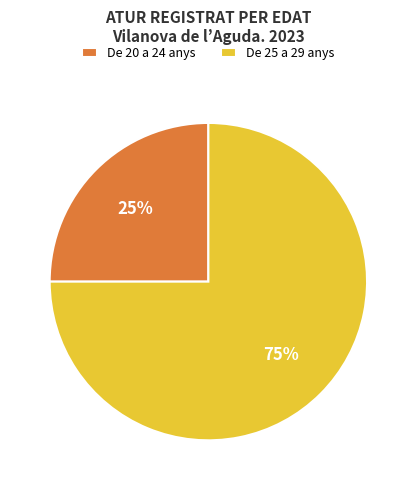

To the nearest percent, what percentage of the pie is De 25 a 29 anys?

75%